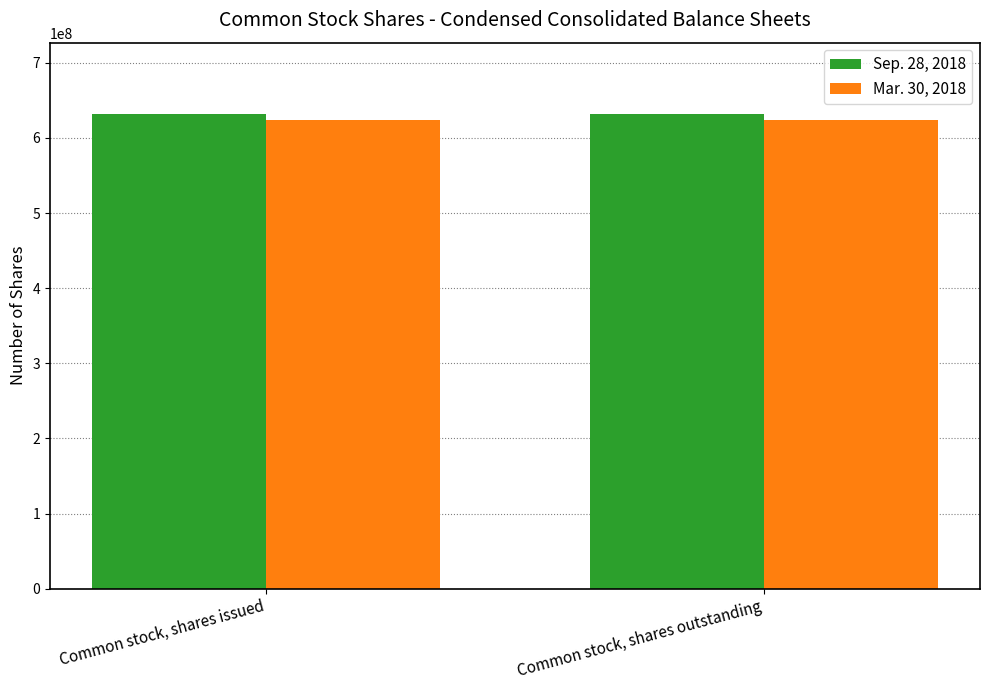

How many bars are there in total?

4